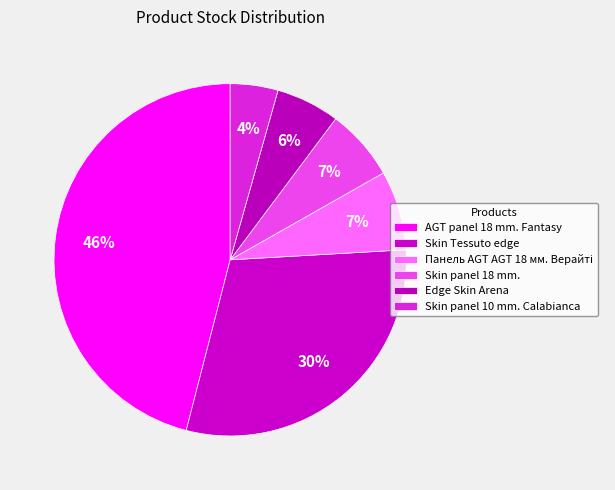

How many segments does this pie chart have?

6